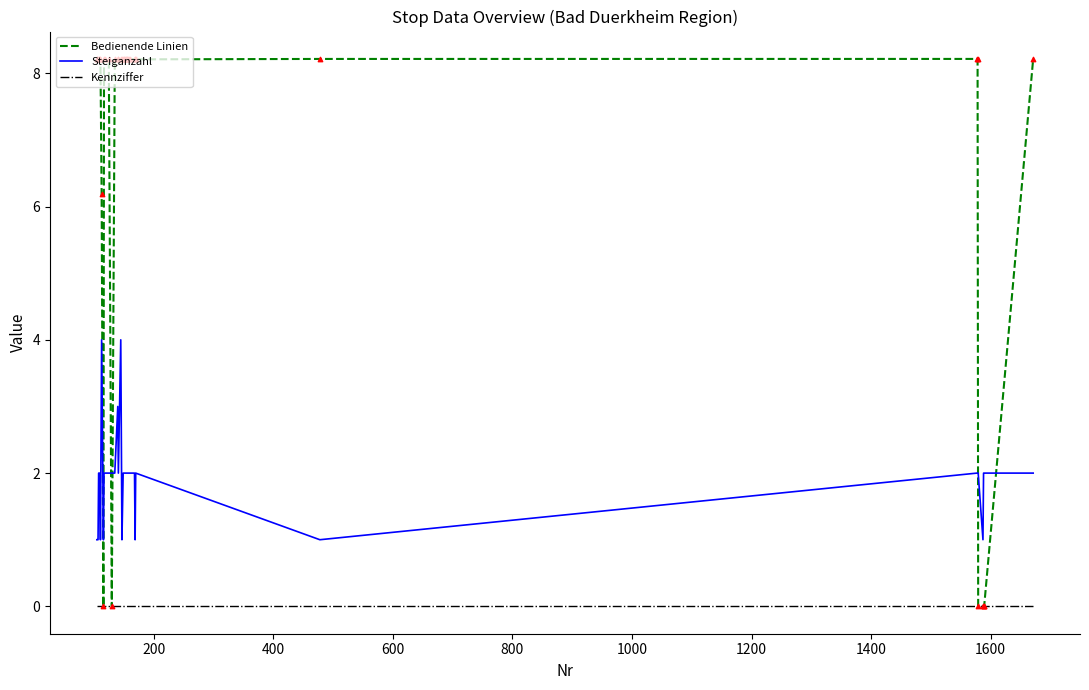

Which series has the largest total across all categories?

Bedienende Linien